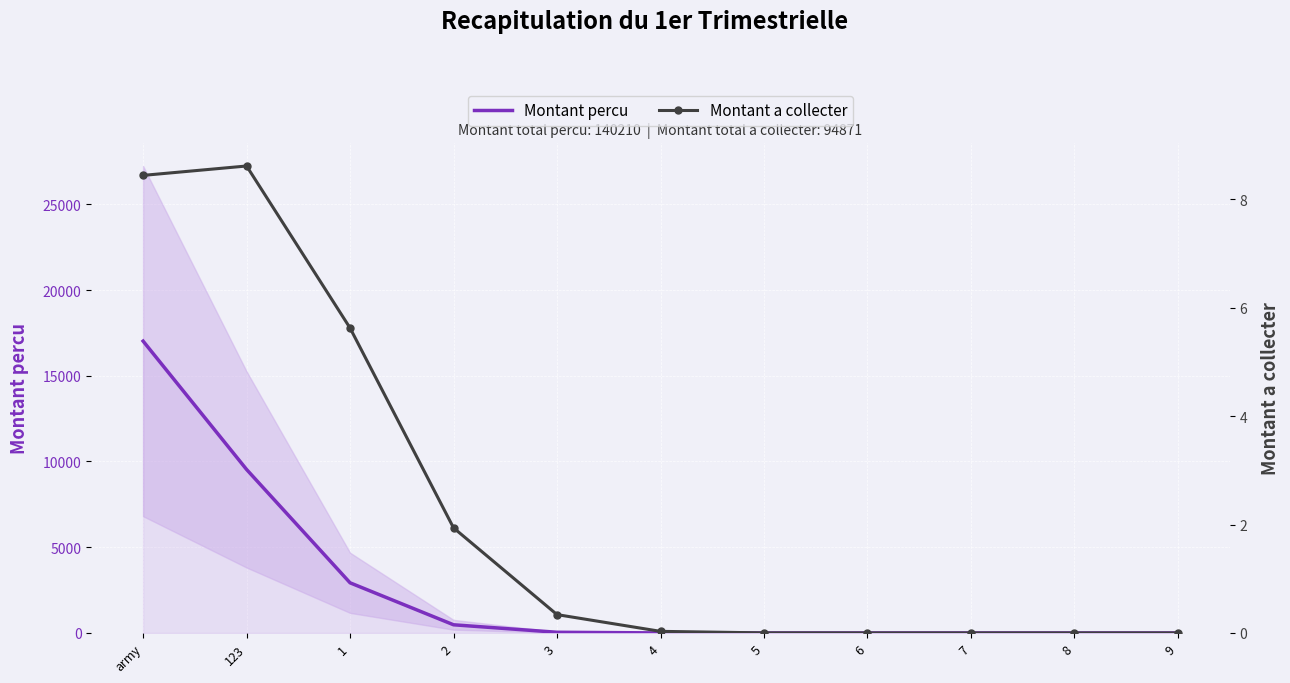

True or false: Montant percu and Montant a collecter intersect in this chart.

True